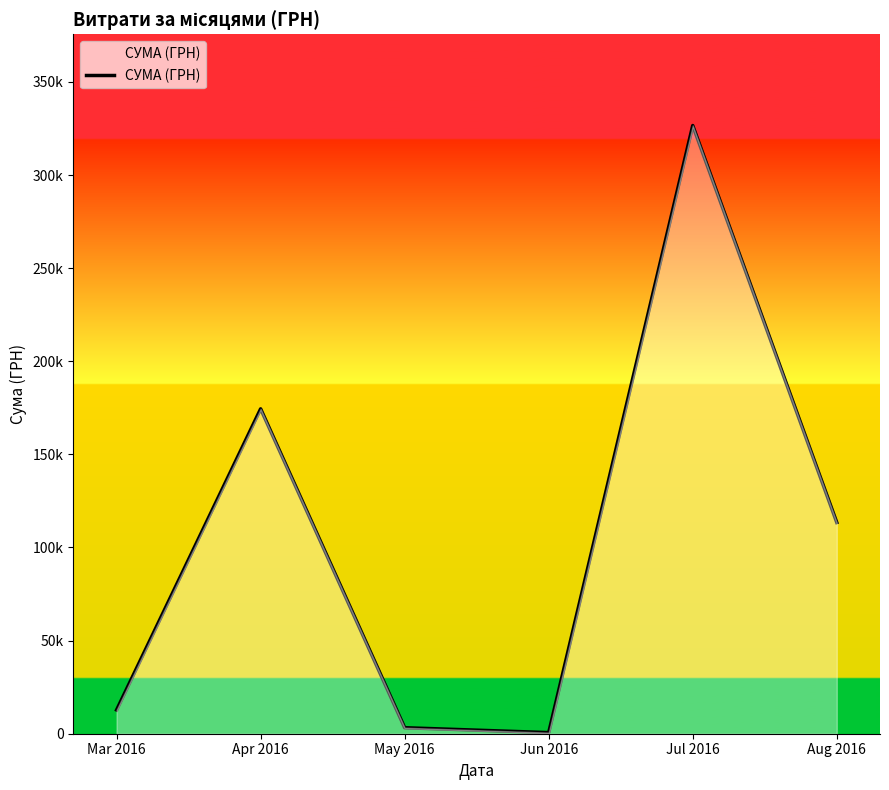

List the labels in order of value, largest first.

Jul 2016, Apr 2016, Aug 2016, Mar 2016, May 2016, Jun 2016